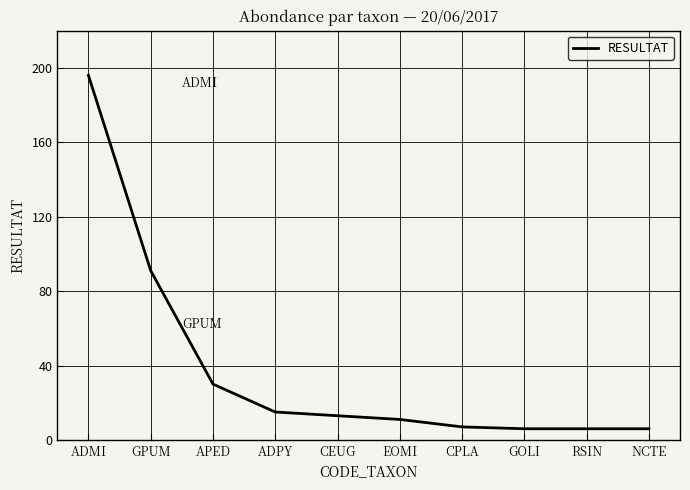

Count the number of data series in this chart.

1